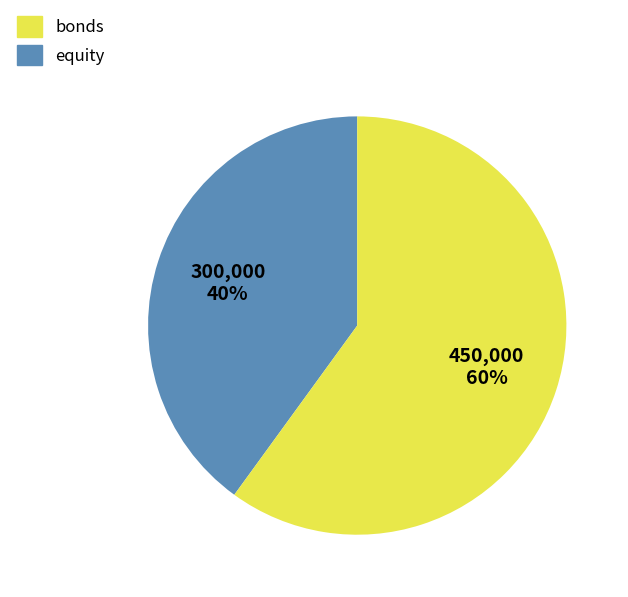

Between equity and bonds, which is larger?

equity